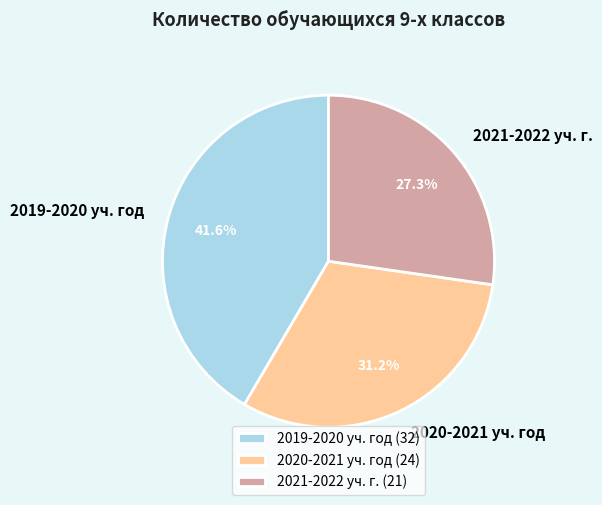

What percentage is NOT represented by 2020-2021 уч. год?

68.8%